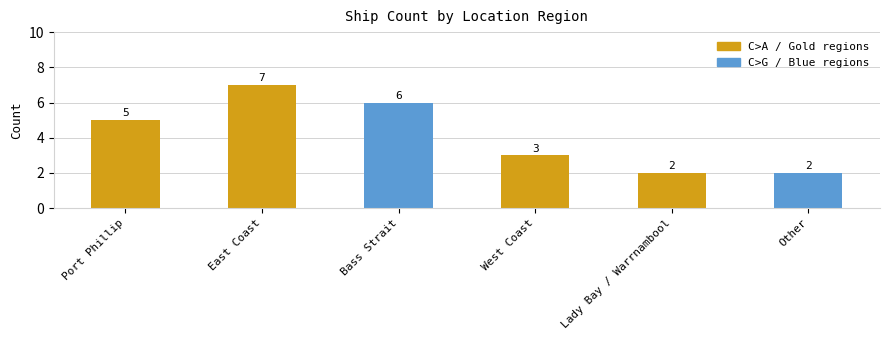

Count the values in the range 2 to 6.

5